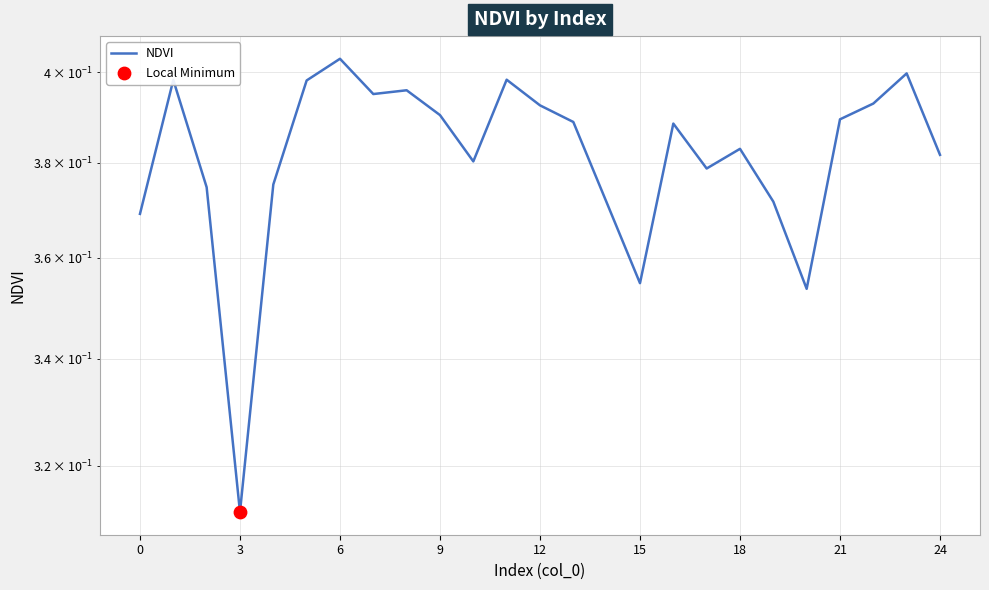

Between 17 and 22, which is larger?

22